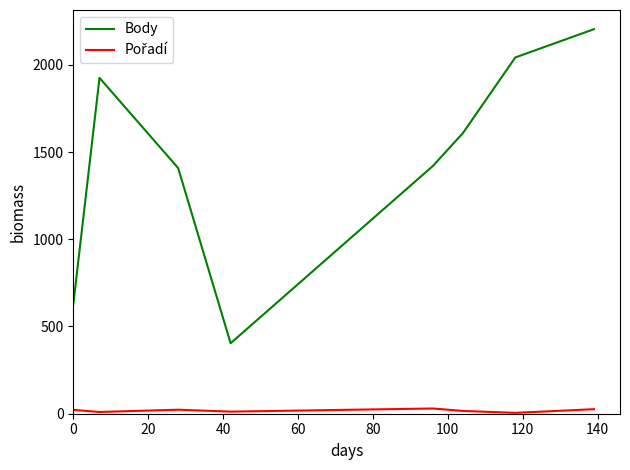

What is the maximum value shown in the chart?

2204